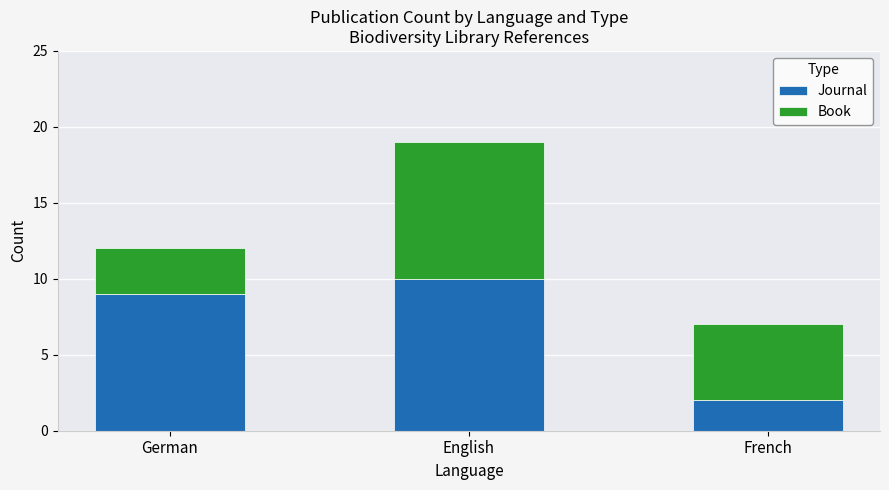

List the labels in order of Journal value, smallest first.

French, German, English